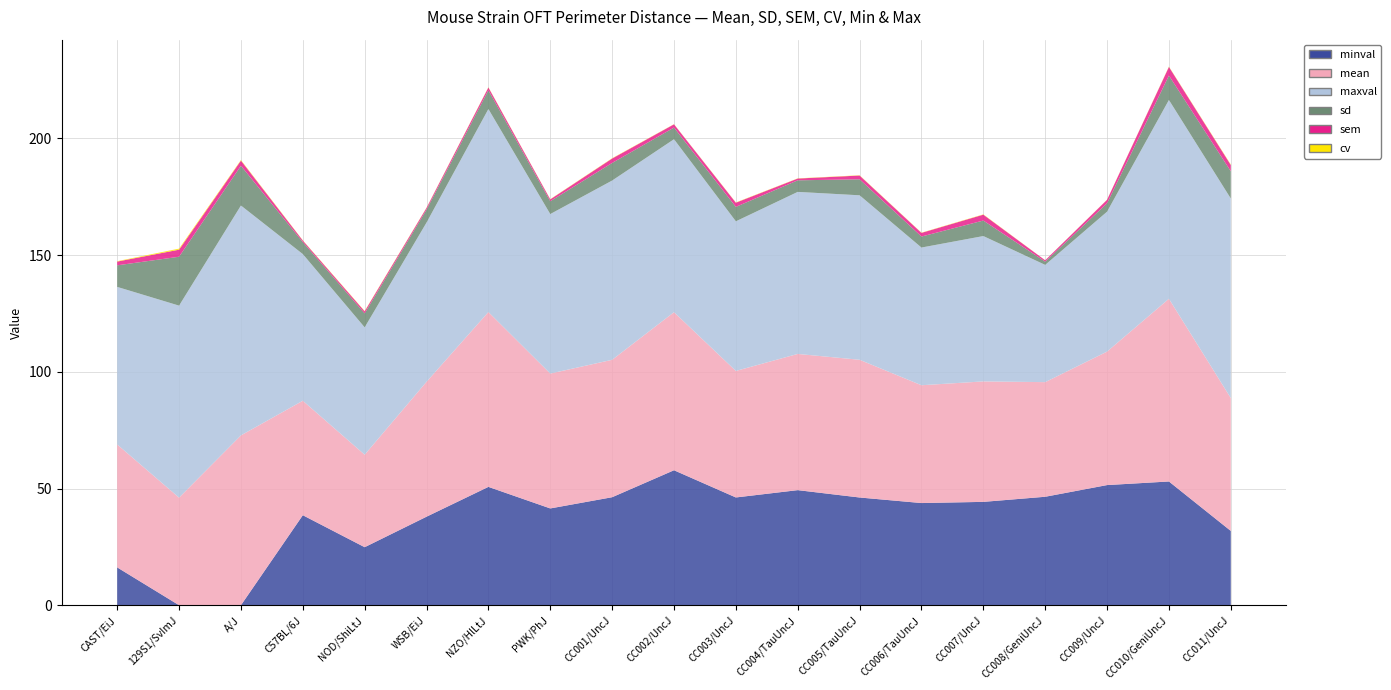

Reading left to right, transcribe all the data shown in this chart.

minval: 16.2	0.0	0.0	38.6	24.9	37.9	50.7	41.5	46.3	57.8	46.2	49.3	46.1	43.8	44.3	46.5	51.5	53.0	31.8
mean: 52.7	46.1	72.8	49.0	39.6	57.8	74.9	57.8	58.9	67.7	54.2	58.4	59.0	50.5	51.6	49.1	57.2	78.3	56.9
maxval: 67.5	82.3	98.5	62.8	54.6	68.2	87.0	68.3	76.8	74.1	64.1	69.4	70.5	59.0	62.3	50.2	59.9	85.2	85.5
sd: 9.2	20.9	17.0	5.1	6.0	5.5	8.0	5.5	7.5	5.0	6.2	5.0	6.9	4.7	6.7	1.4	3.6	10.5	11.7
sem: 1.6	3.0	2.2	0.7	0.9	0.7	1.2	0.8	1.9	1.4	1.8	0.8	1.6	1.6	2.5	0.6	1.5	3.7	2.7
cv: 0.2	0.5	0.2	0.1	0.2	0.1	0.1	0.1	0.1	0.1	0.1	0.1	0.1	0.1	0.1	0.0	0.1	0.1	0.2